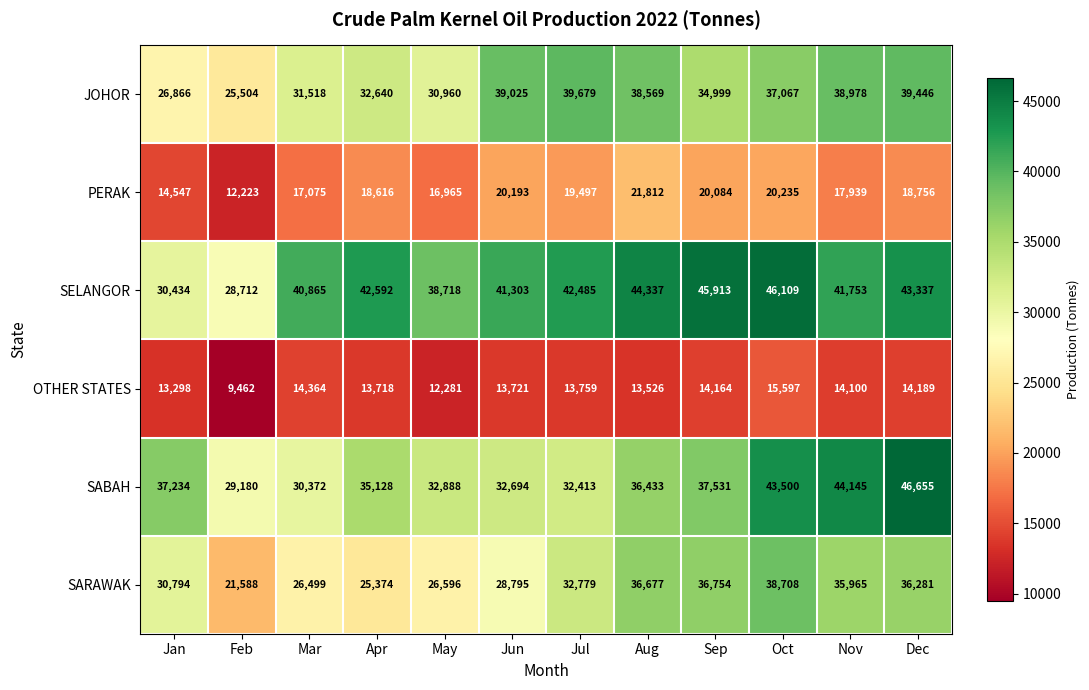

What is the spread (max minus min) of values at Feb?

19718